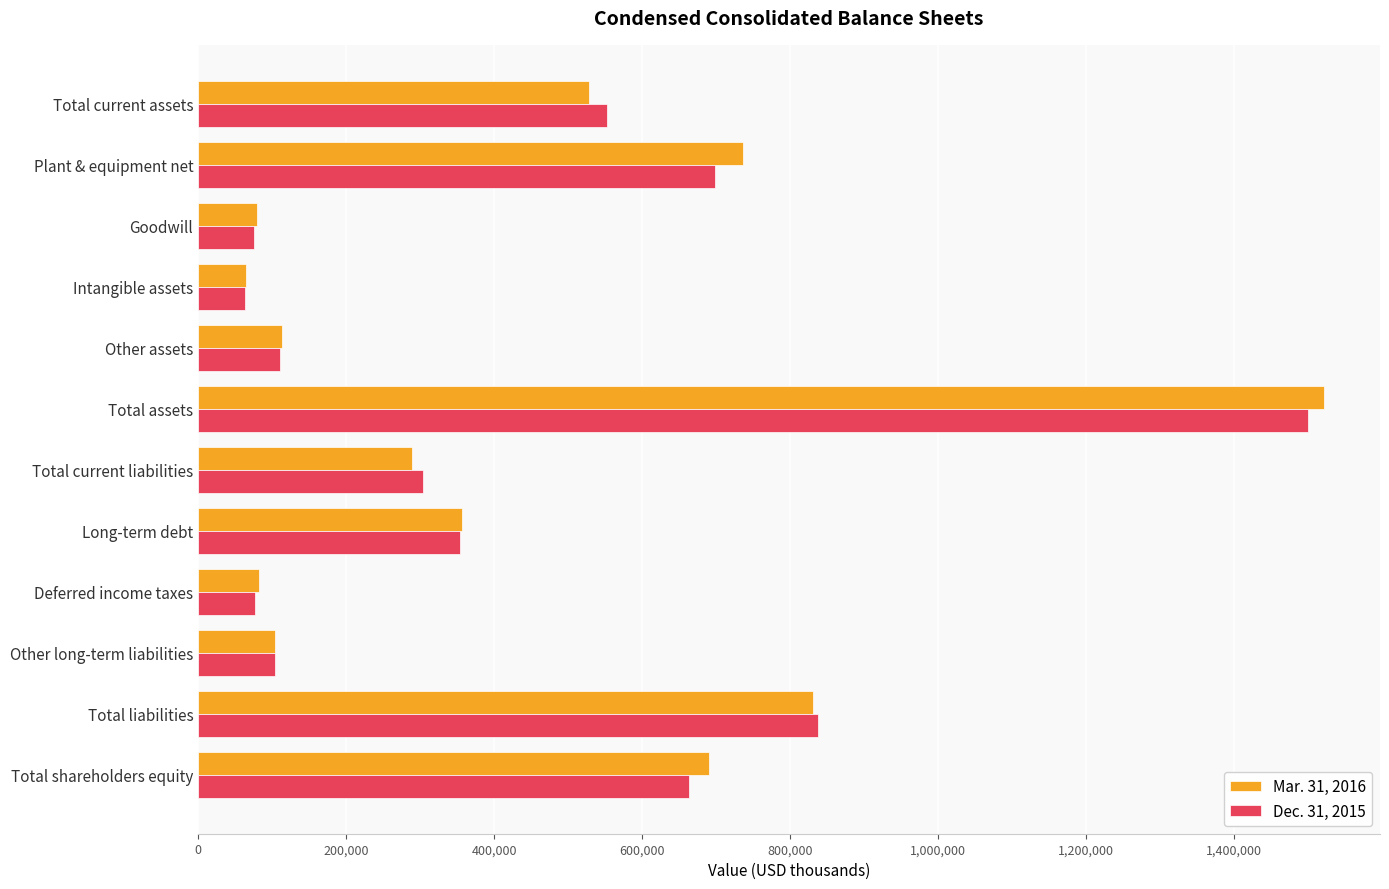

What is the spread (max minus min) of values at Other assets?

3200